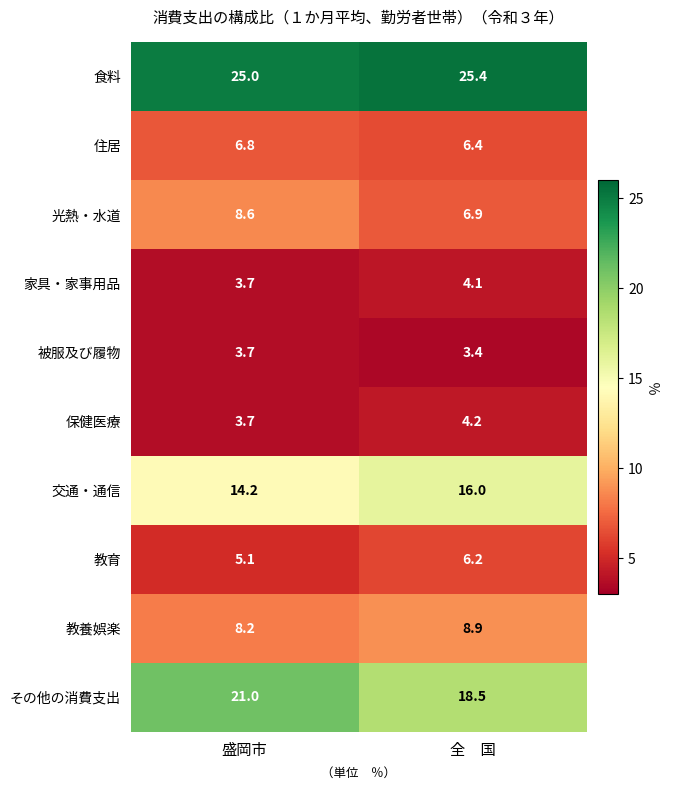

Which series has the largest total across all categories?

食料